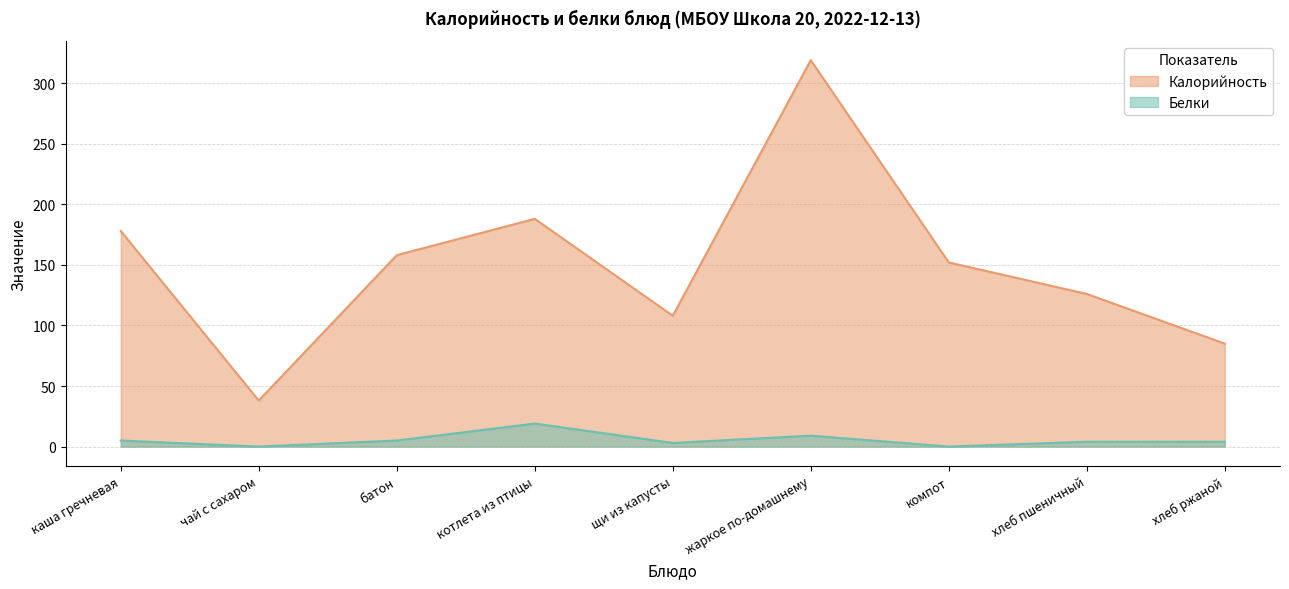

Which series has the widest spread of values?

Калорийность